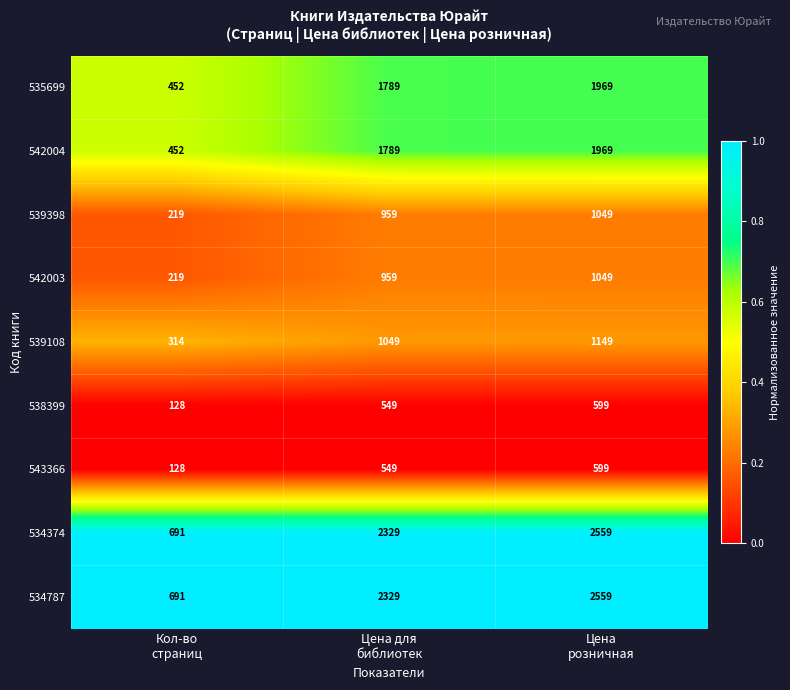

What is the difference between the second highest and minimum values in the 534374 series?

1638